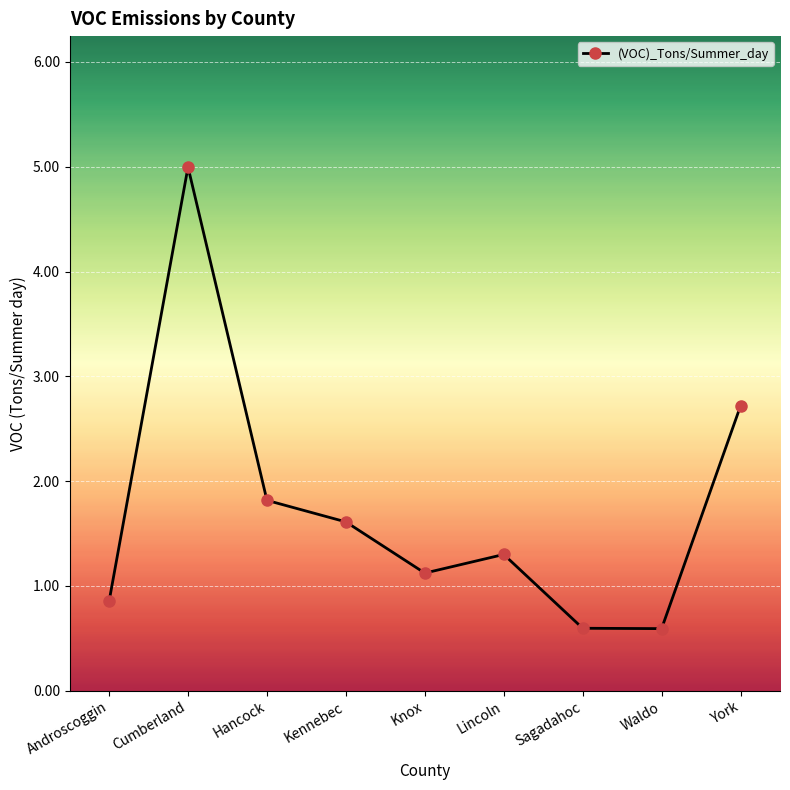

What is the label of the 5th point from the left?

Knox